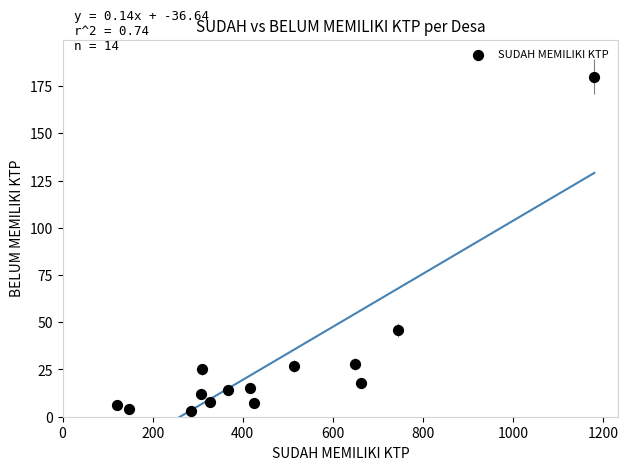

What Y value in the scatter plot is closest to 91?

46